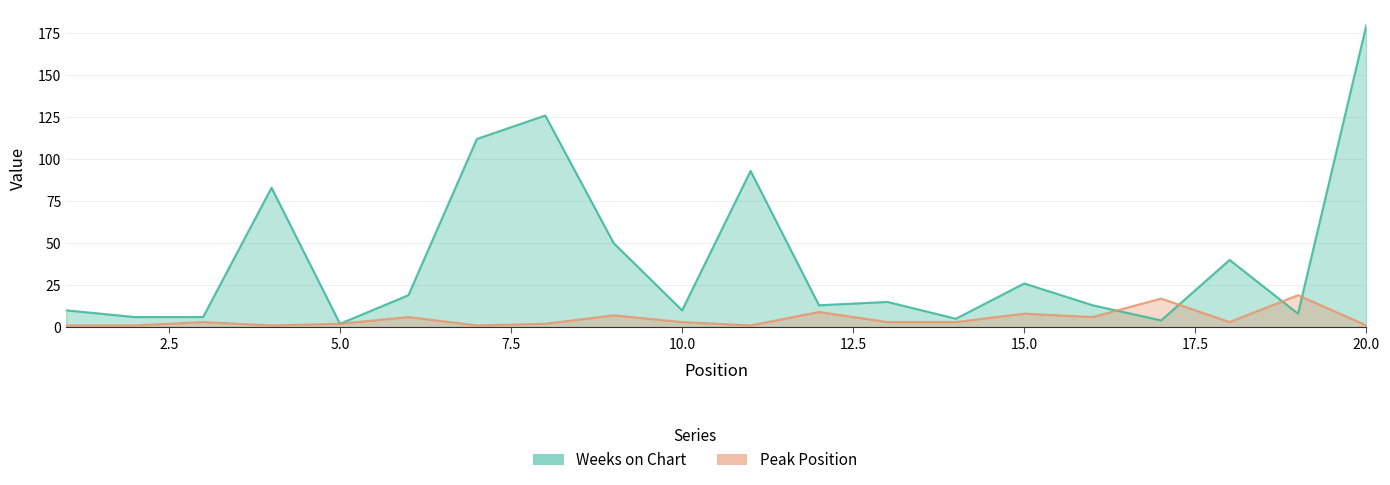

Reading left to right, list all the values displayed in this chart.

Weeks on Chart: 10	6	6	83	2	19	112	126	50	10	93	13	15	5	26	13	4	40	8	180
Peak Position: 1	1	3	1	2	6	1	2	7	3	1	9	3	3	8	6	17	3	19	1